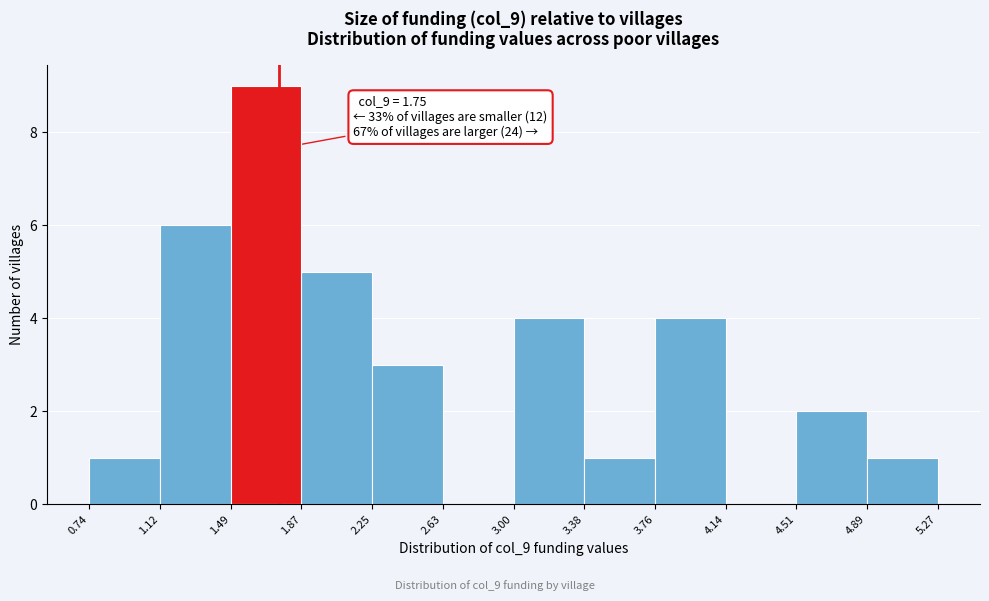

Over which range of the x-axis is the bar tallest?

1.49 to 1.87